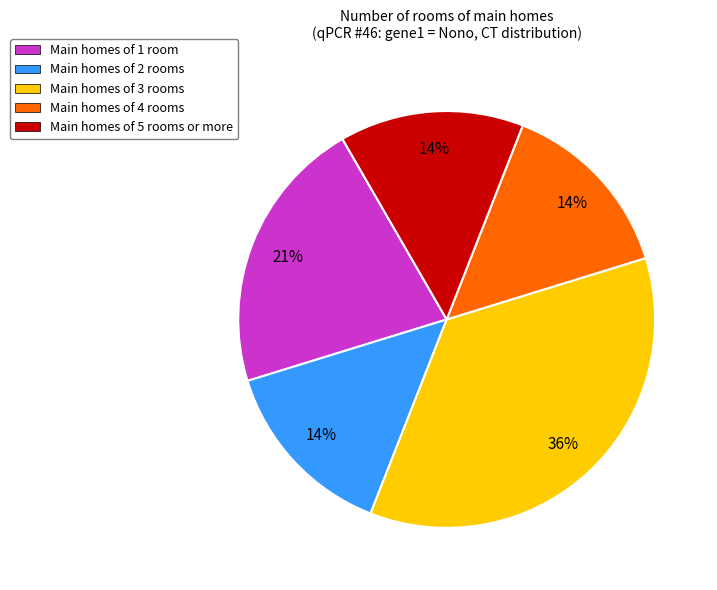

How many segments does this pie chart have?

5